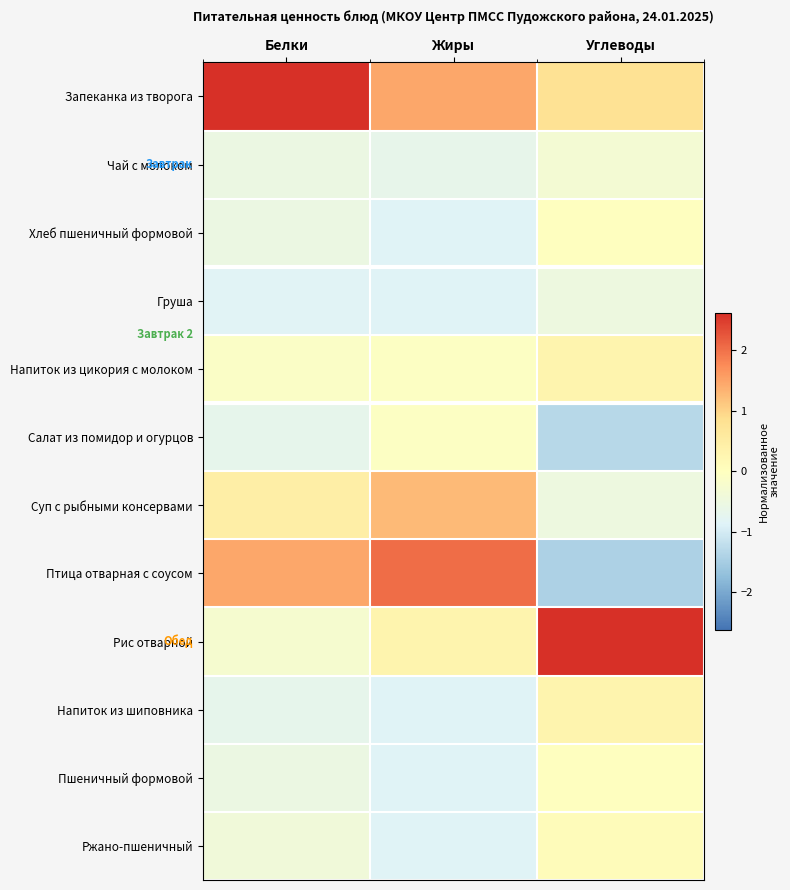

Reading left to right, what are all the values shown in this chart?

Запеканка из творога: Белки=2.6	Жиры=1.5	Углеводы=0.8
Чай с молоком: Белки=-0.5	Жиры=-0.7	Углеводы=-0.3
Хлеб пшеничный формовой: Белки=-0.5	Жиры=-0.8	Углеводы=-0.0
Груша: Белки=-0.8	Жиры=-0.8	Углеводы=-0.5
Напиток из цикория с молоком: Белки=-0.1	Жиры=-0.1	Углеводы=0.3
Салат из помидор и огурцов: Белки=-0.7	Жиры=-0.1	Углеводы=-1.3
Суп с рыбными консервами: Белки=0.5	Жиры=1.3	Углеводы=-0.5
Птица отварная с соусом: Белки=1.5	Жиры=2.0	Углеводы=-1.4
Рис отварной: Белки=-0.3	Жиры=0.3	Углеводы=2.6
Напиток из шиповника: Белки=-0.7	Жиры=-0.8	Углеводы=0.3
Пшеничный формовой: Белки=-0.5	Жиры=-0.8	Углеводы=-0.0
Ржано-пшеничный: Белки=-0.4	Жиры=-0.8	Углеводы=0.1